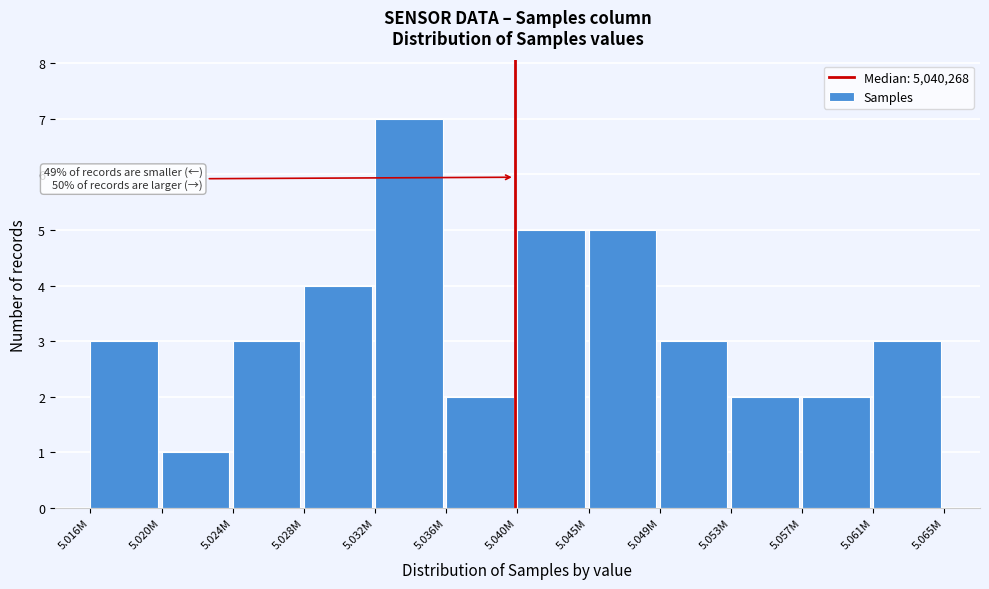

Reading left to right, what are all the values shown in this chart?

5.016M=3	5.020M=1	5.024M=3	5.028M=4	5.032M=7	5.036M=2	5.040M=5	5.045M=5	5.049M=3	5.053M=2	5.057M=2	5.061M=3